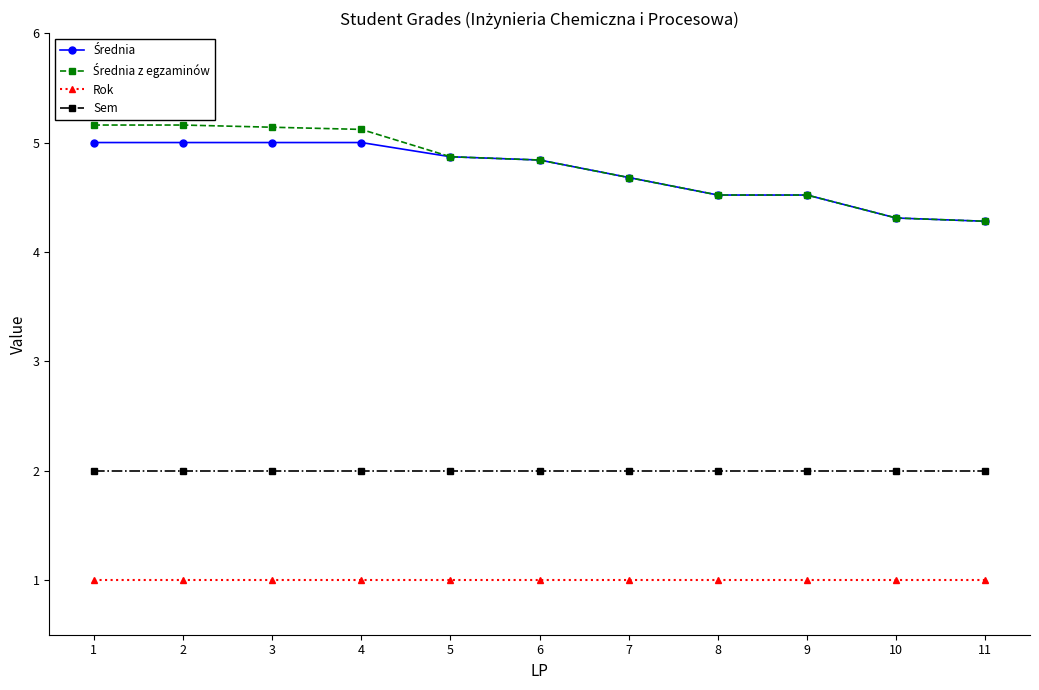

The value of Rok at 1 is 1.0. True or false?

True